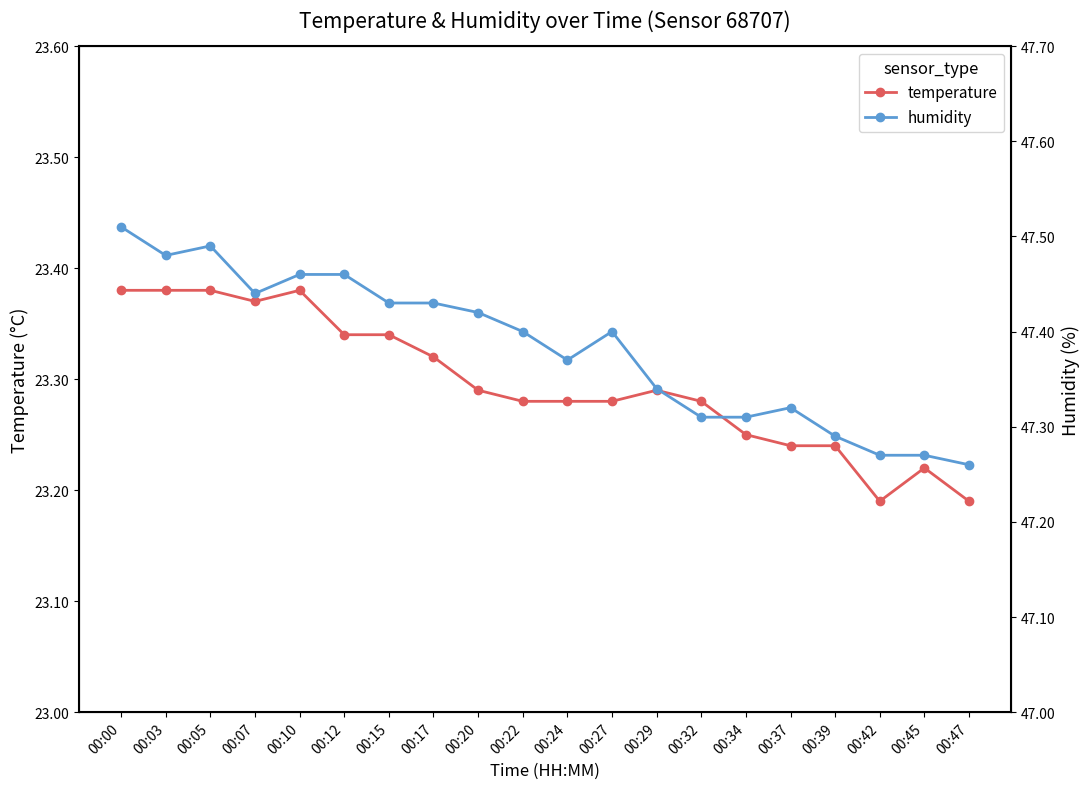

What is the sum of all humidity values?

947.7